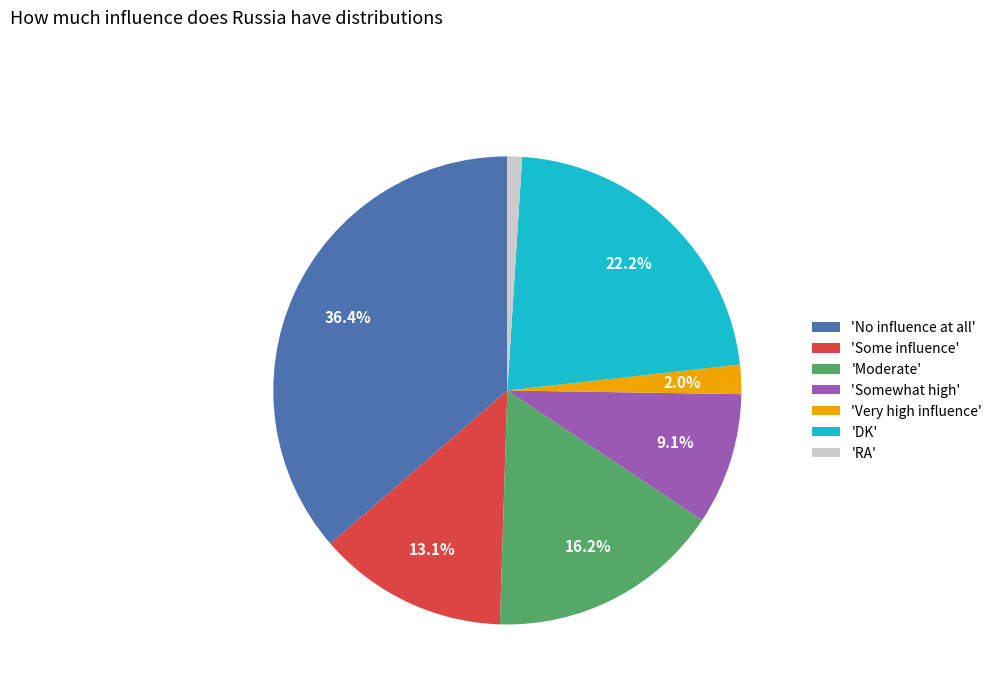

How many slices are in this pie chart?

7